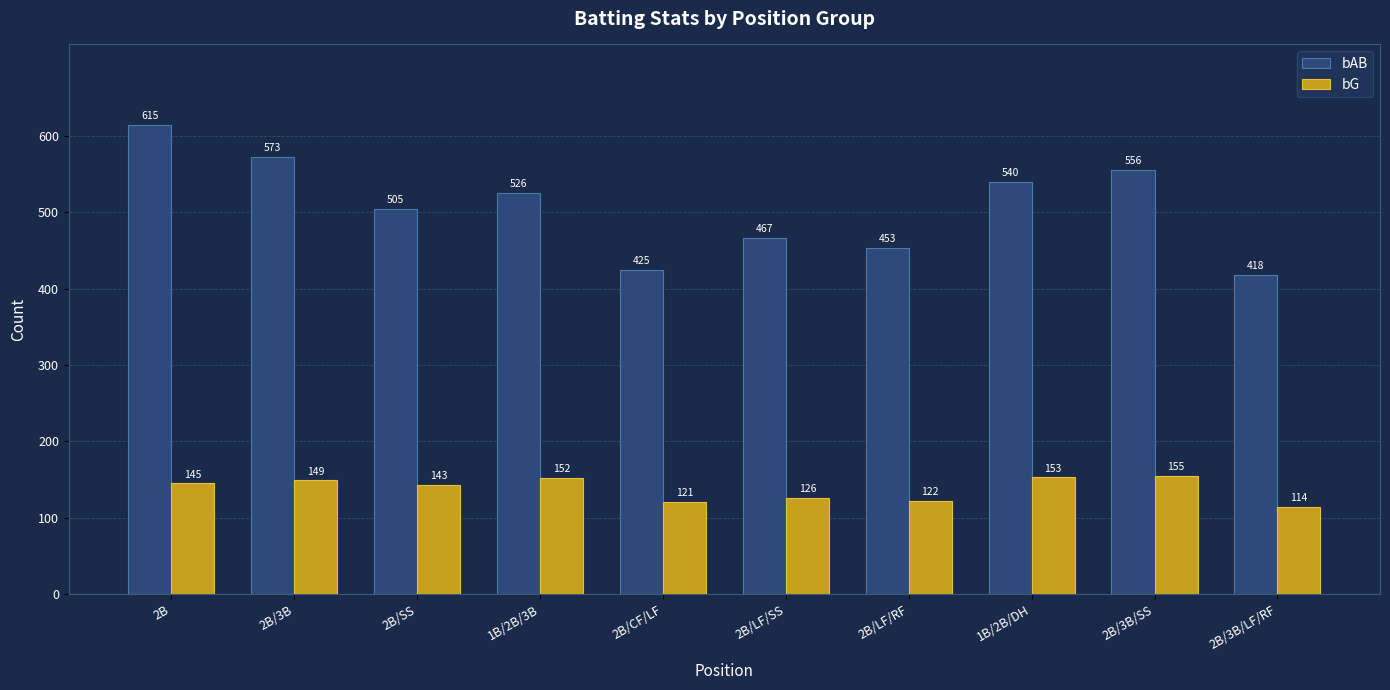

What position from the left is 2B/SS?

3